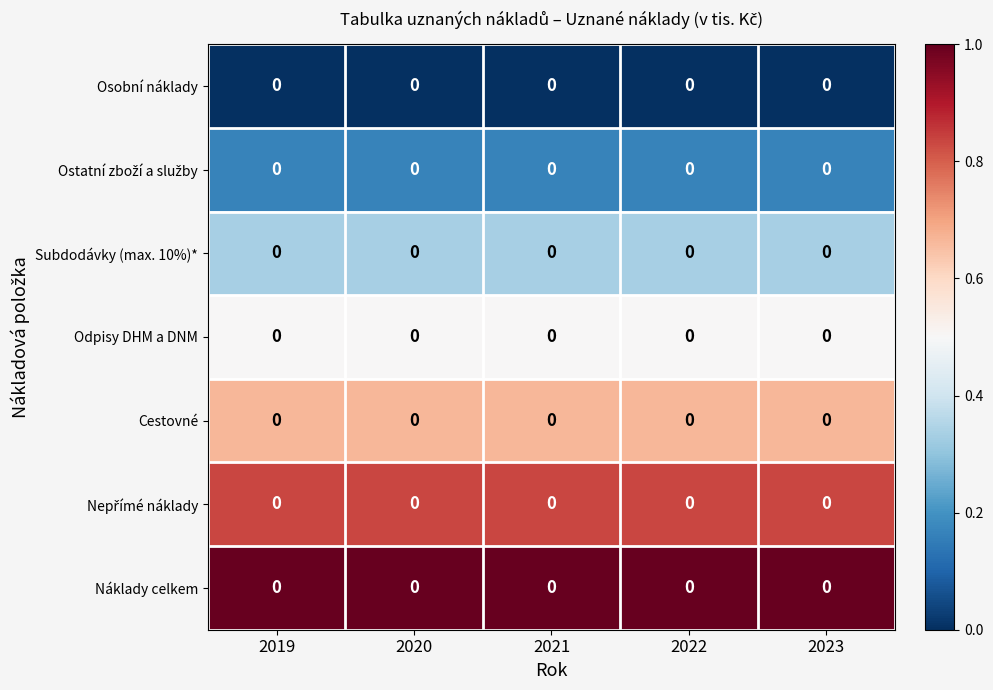

What is the difference between the highest and lowest values at 2023?

1.0